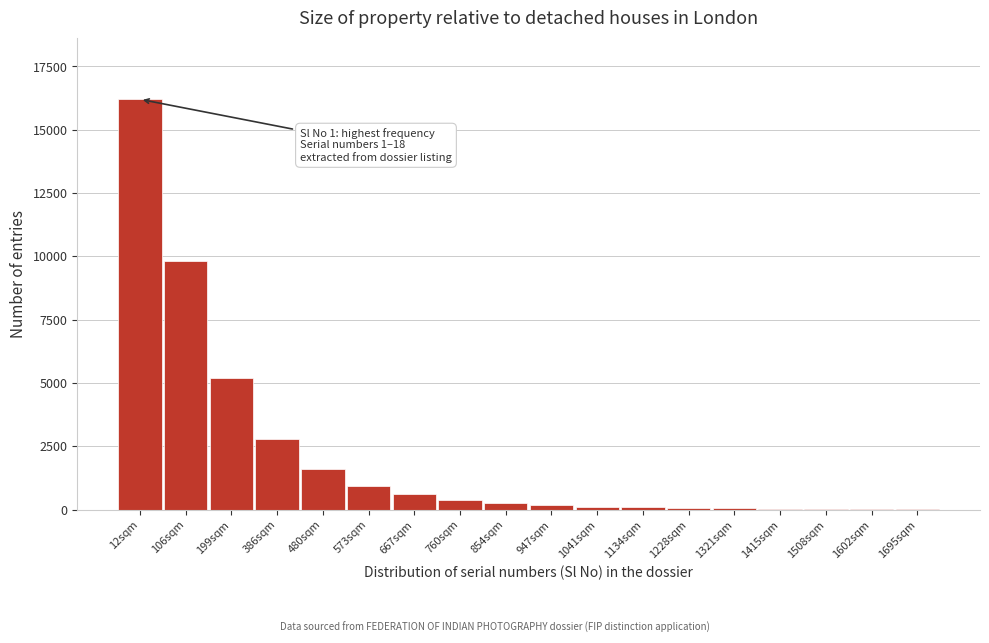

What is the sum of all values?

38394